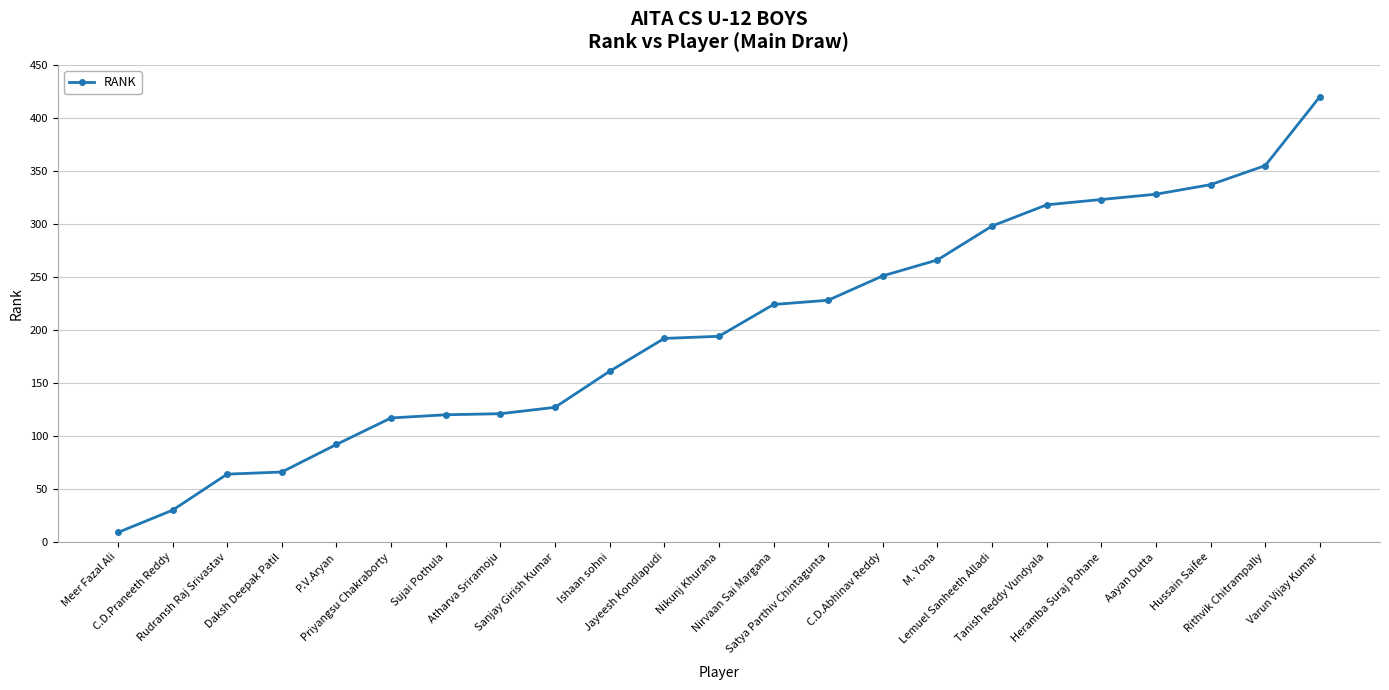

How many series are shown in this chart?

1